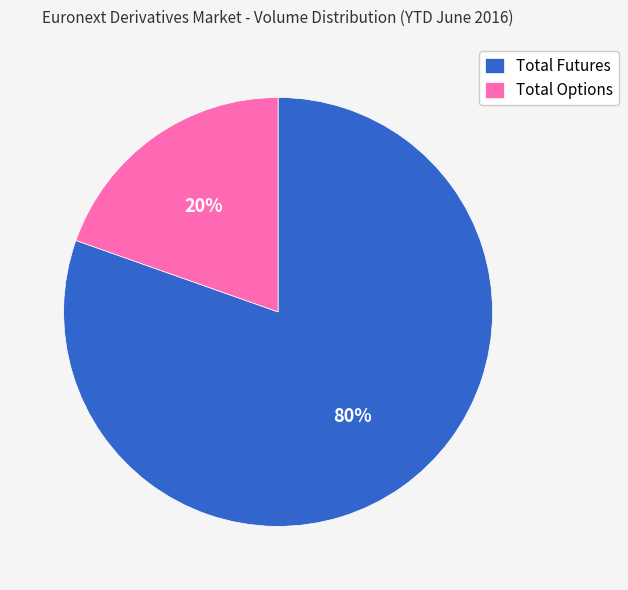

Combined, do Total Futures and Total Options account for over 50%?

Yes